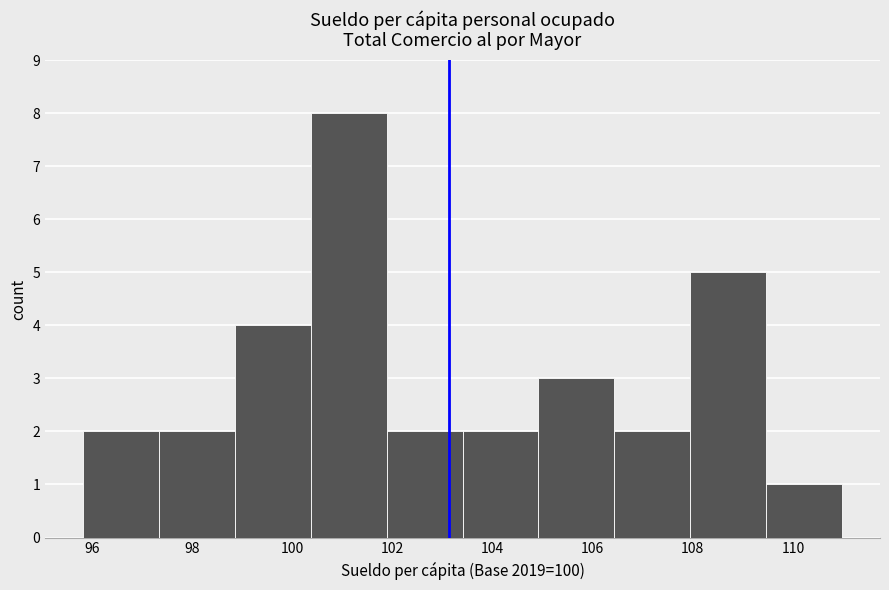

Which range on the x-axis has the tallest bar?

100.4 to 101.8